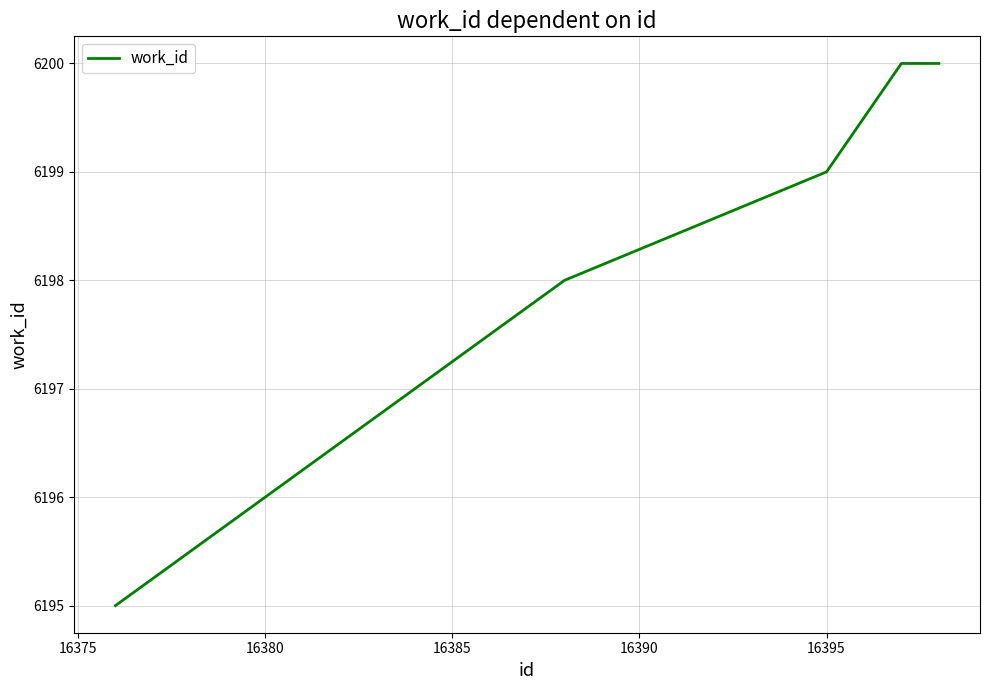

What is the minimum value shown in the chart?

6195